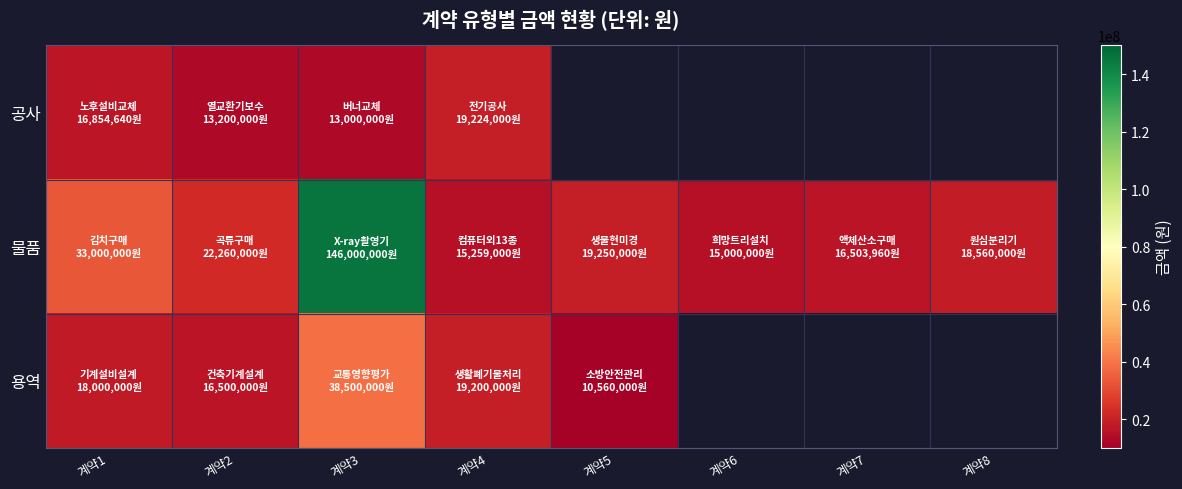

At which label is 용역 closest to 24530000?

계약4